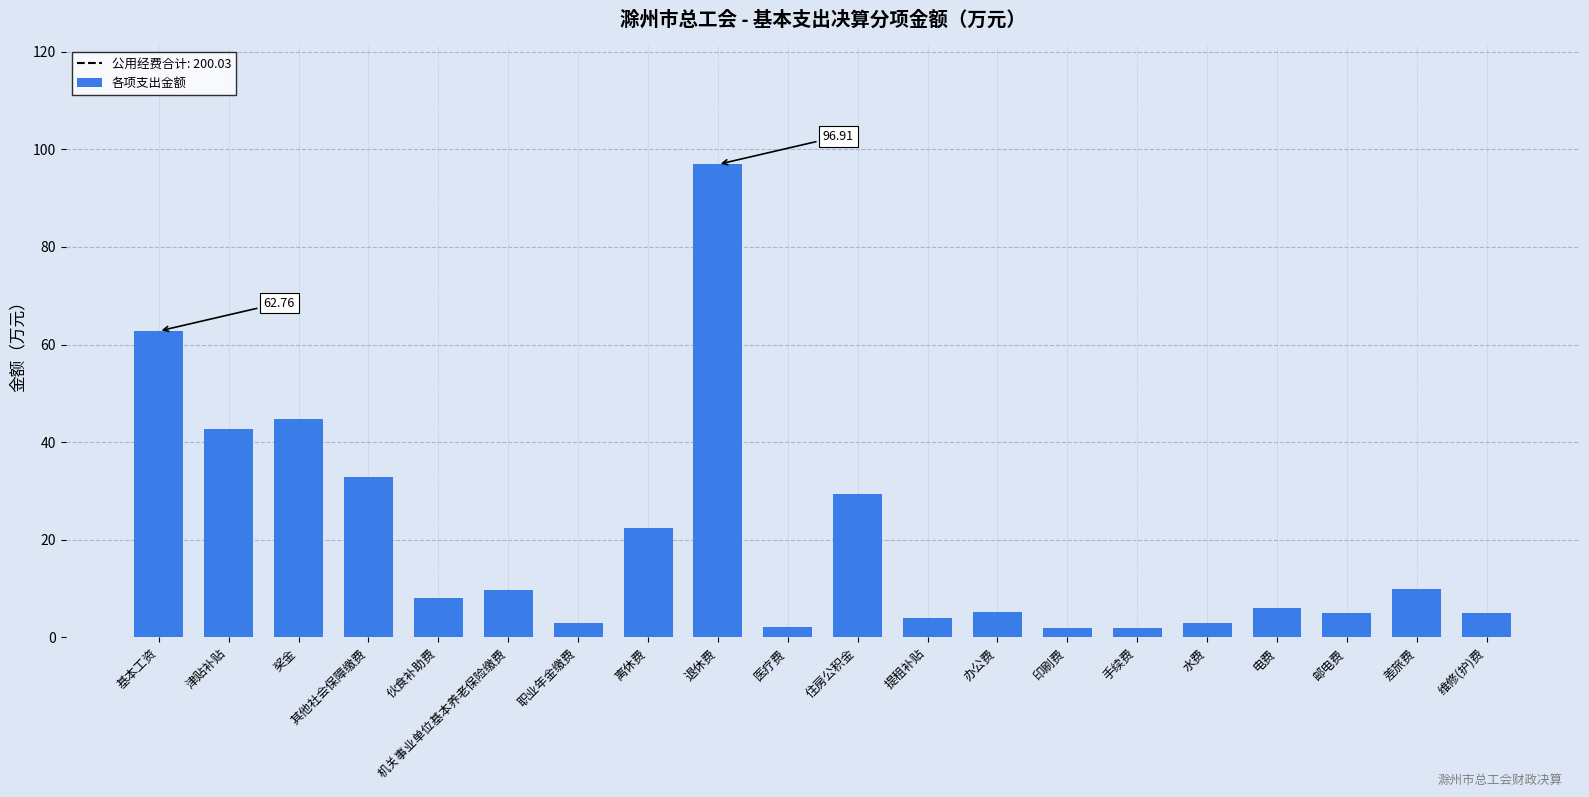

What is the average value?

19.8